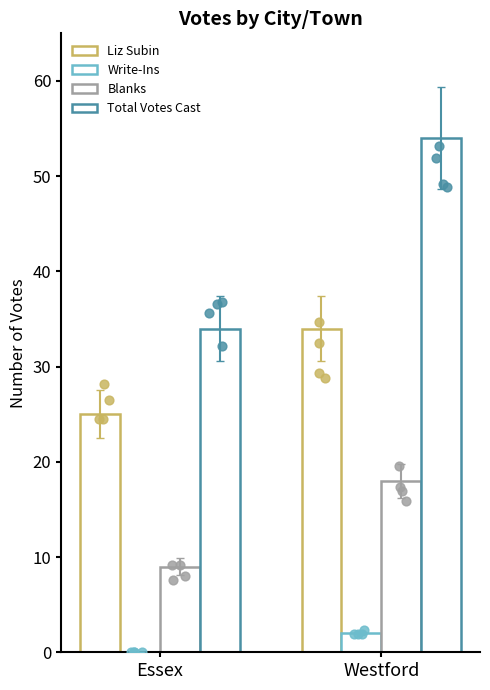

Which series contains the highest Y value?

Total Votes Cast